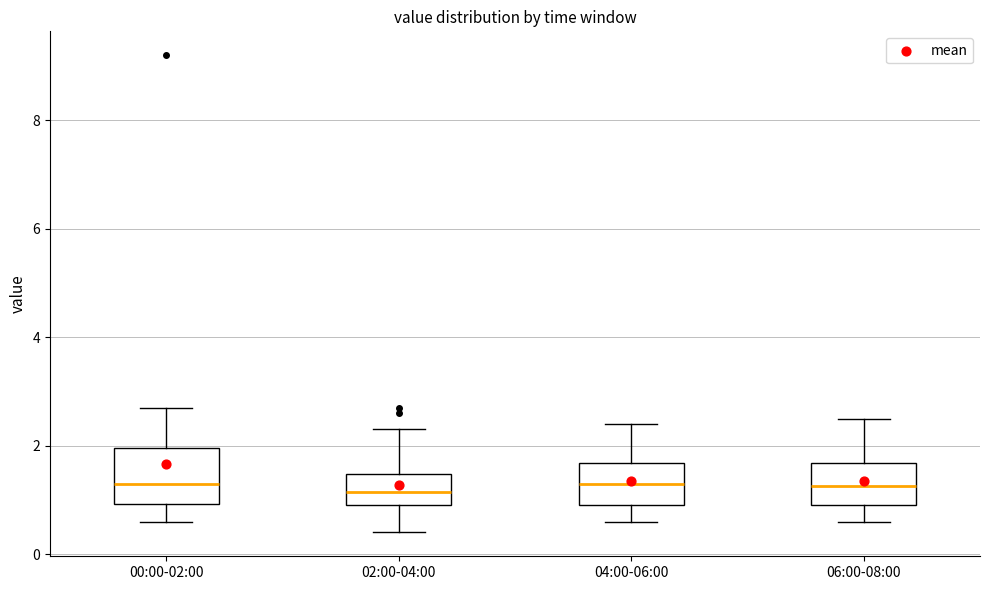

Where does the lower whisker of the box for 00:00-02:00 end on the y-axis? The values are not printed on the chart, so give them approximately, as read against the axis.

0.6